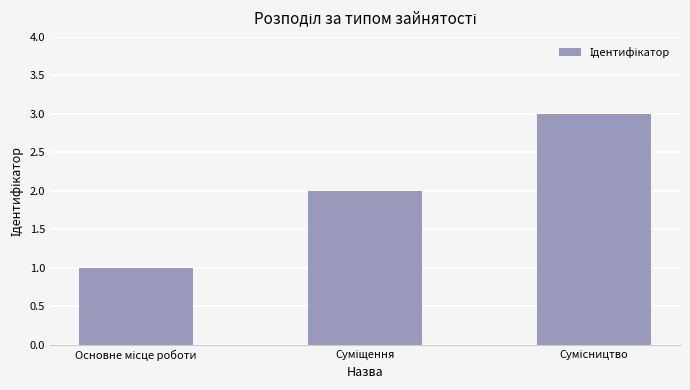

Count the values in the range 1 to 3.

3